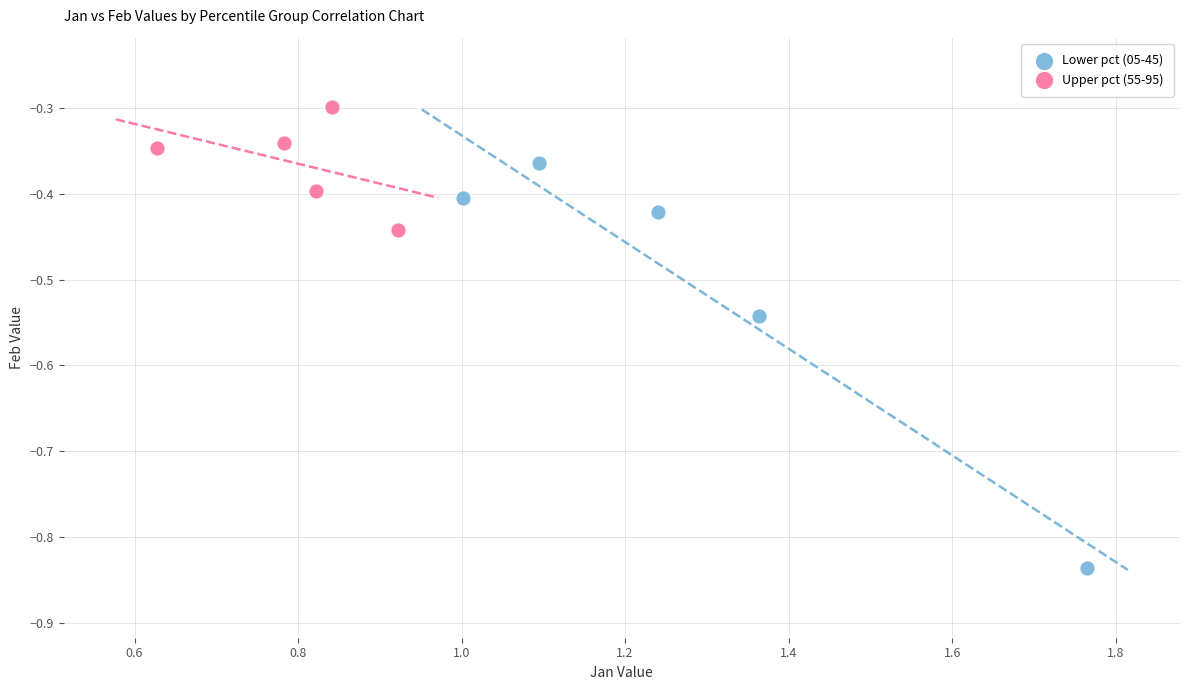

Which series reaches the minimum Y coordinate?

Lower pct (05-45)